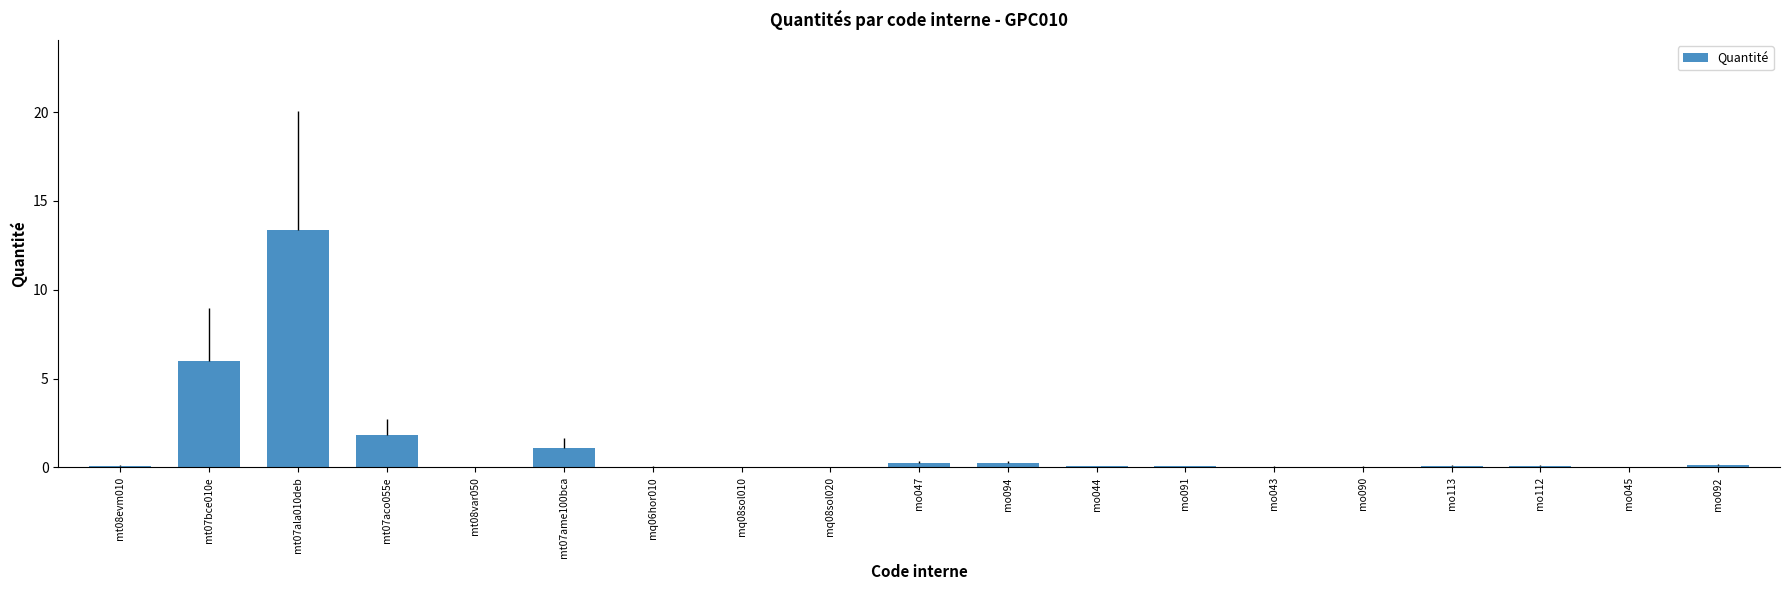

The chart shows a value of 0.3 at mo094. True or false?

False